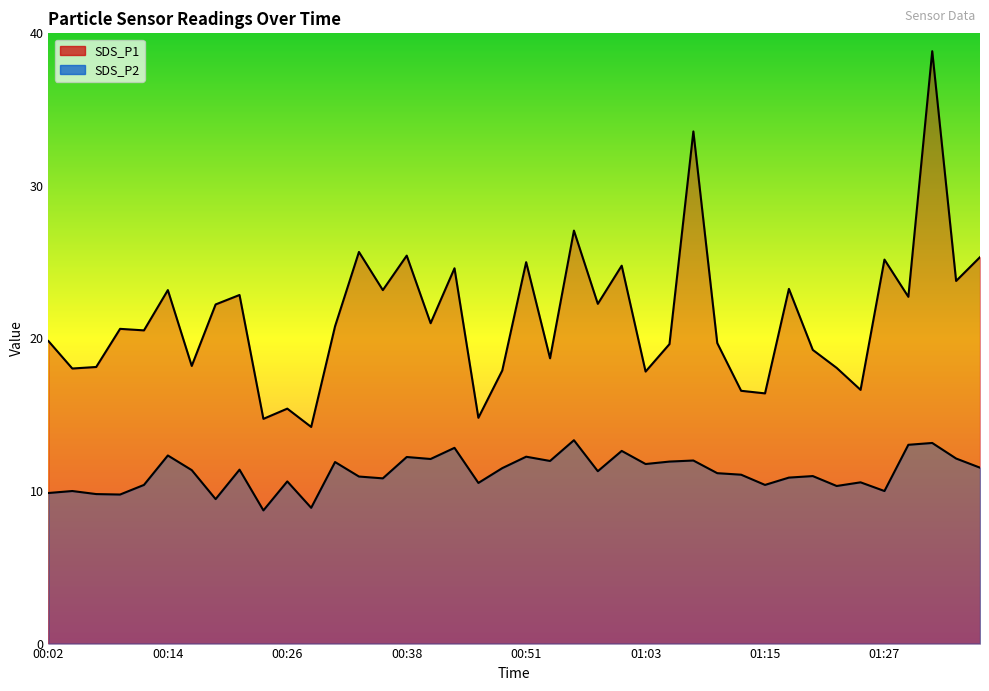

Rank the series by their average value, from lowest to highest.

SDS_P2, SDS_P1